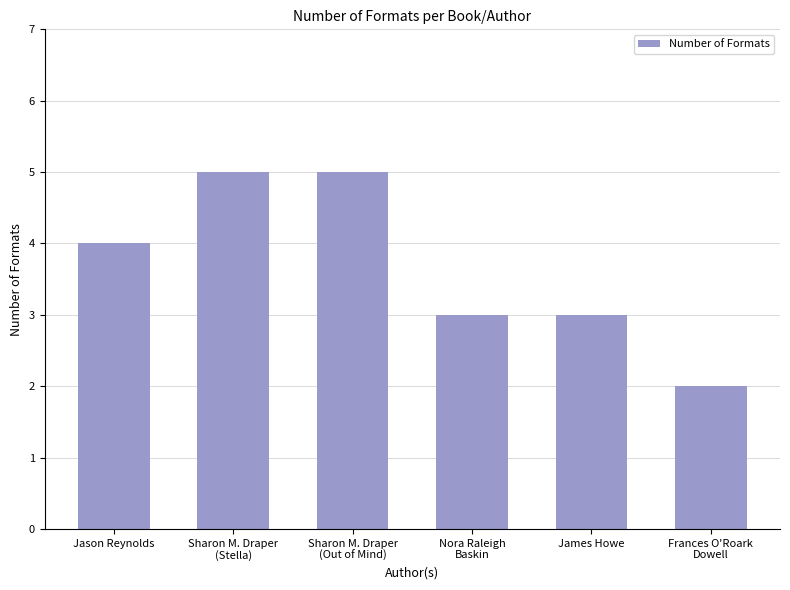

Reading right to left, transcribe all the data shown in this chart.

2	3	3	5	5	4